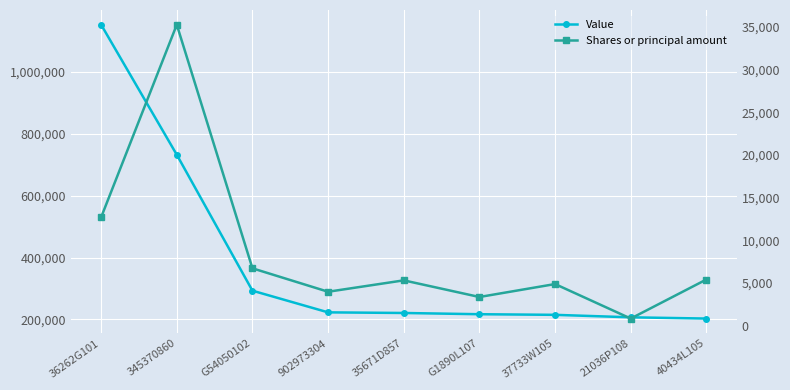

Which series has the largest total across all categories?

Value